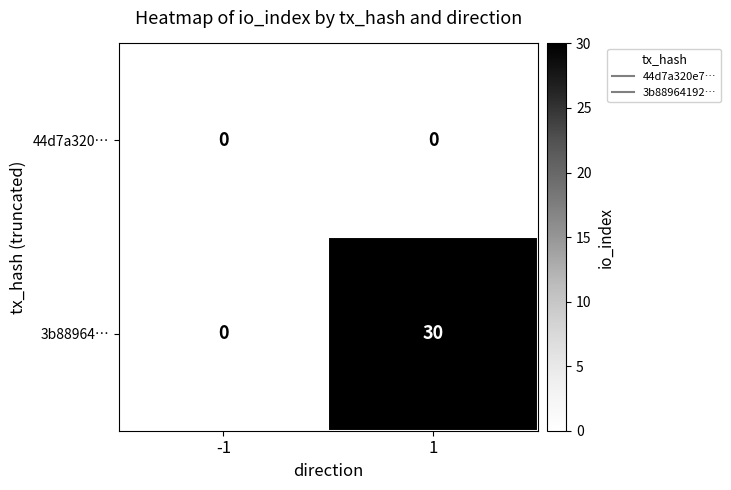

Reading left to right, list all the values displayed in this chart.

44d7a320…: -1=0	1=0
3b88964…: -1=0	1=30